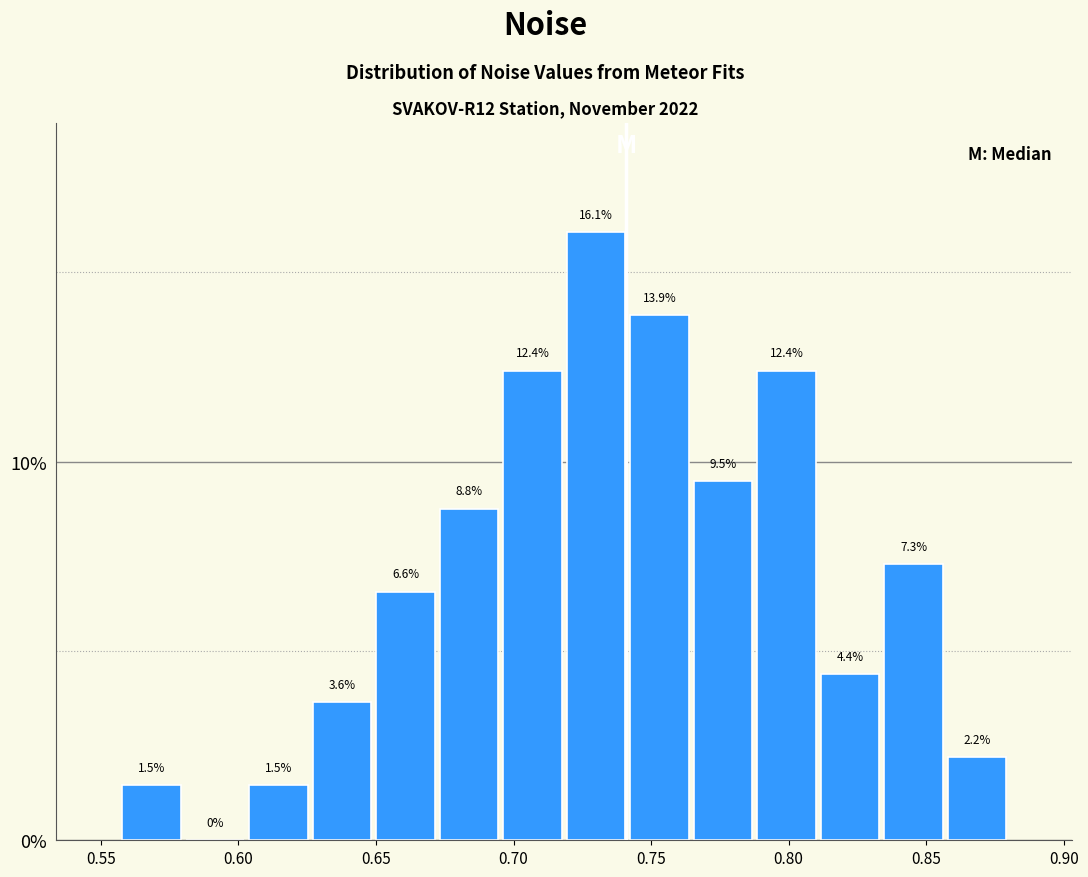

Reading left to right, transcribe this chart: for each bar, give the range it covers on the x-axis and its height. The bar edges are not printed on the chart, so give them approximately, as read against the axis.

0.555 to 0.580: 1.5
0.580 to 0.605: 0.0
0.605 to 0.625: 1.5
0.625 to 0.650: 3.6
0.650 to 0.670: 6.6
0.670 to 0.695: 8.8
0.695 to 0.720: 12.4
0.720 to 0.740: 16.1
0.740 to 0.765: 13.9
0.765 to 0.790: 9.5
0.790 to 0.810: 12.4
0.810 to 0.835: 4.4
0.835 to 0.855: 7.3
0.855 to 0.880: 2.2